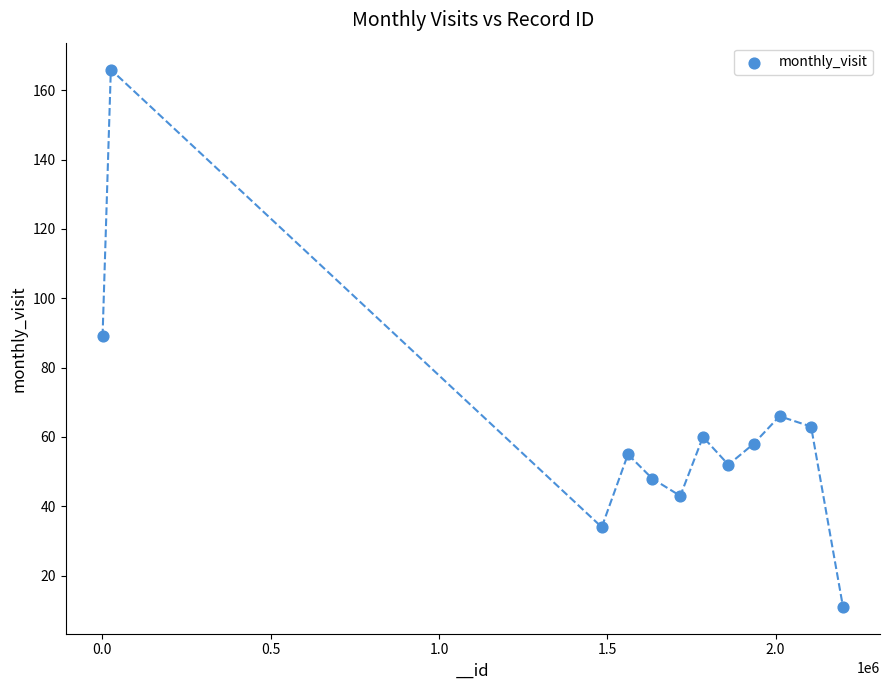

What is the range of X values (max minus min)?

2199630